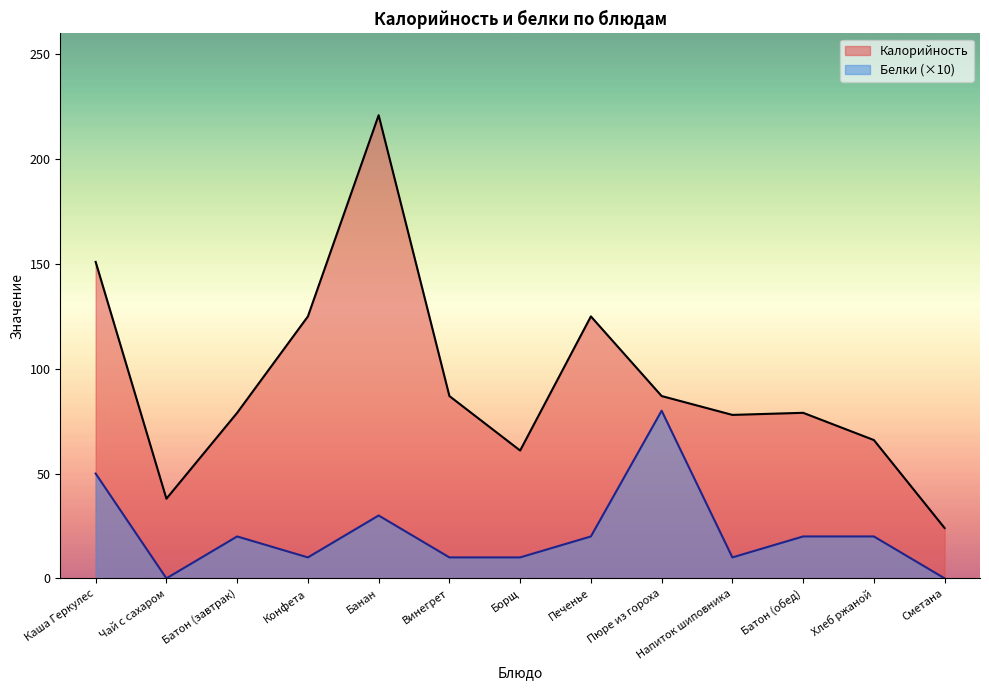

At how many categories does at least one series exceed 9?

13